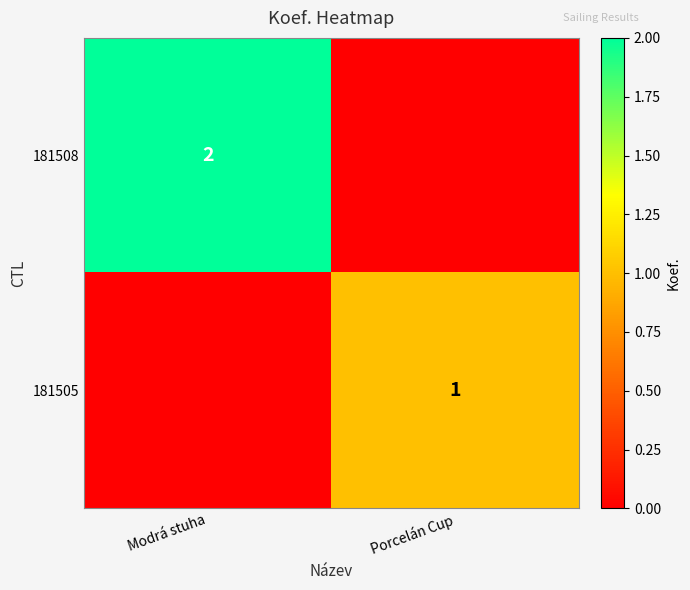

Is the value of 181505 at Porcelán Cup greater than the value of 181508 at Modrá stuha?

No